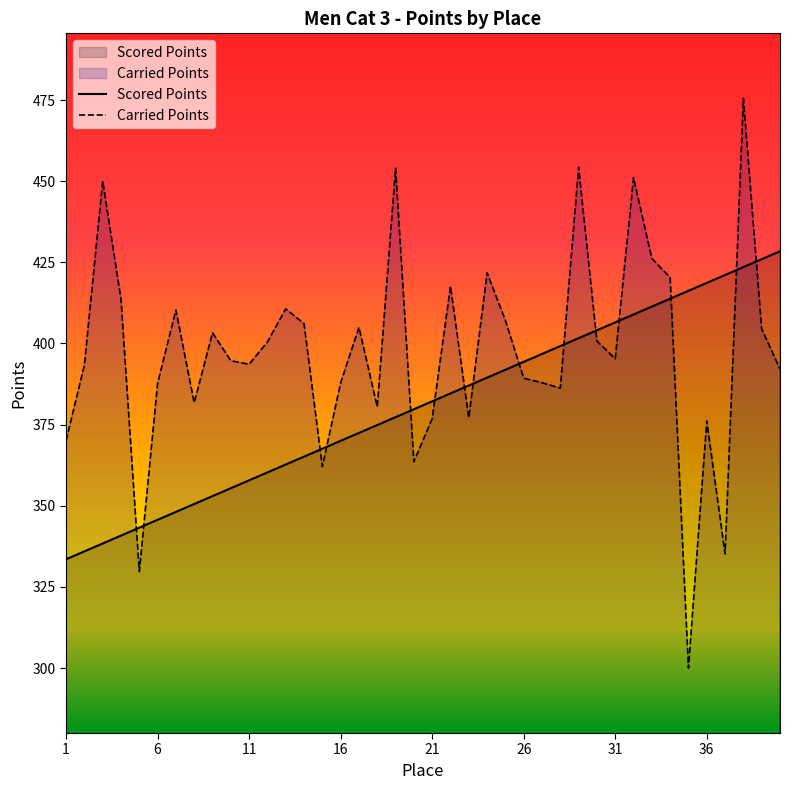

At which category does Carried Points reach its first local valley?

5